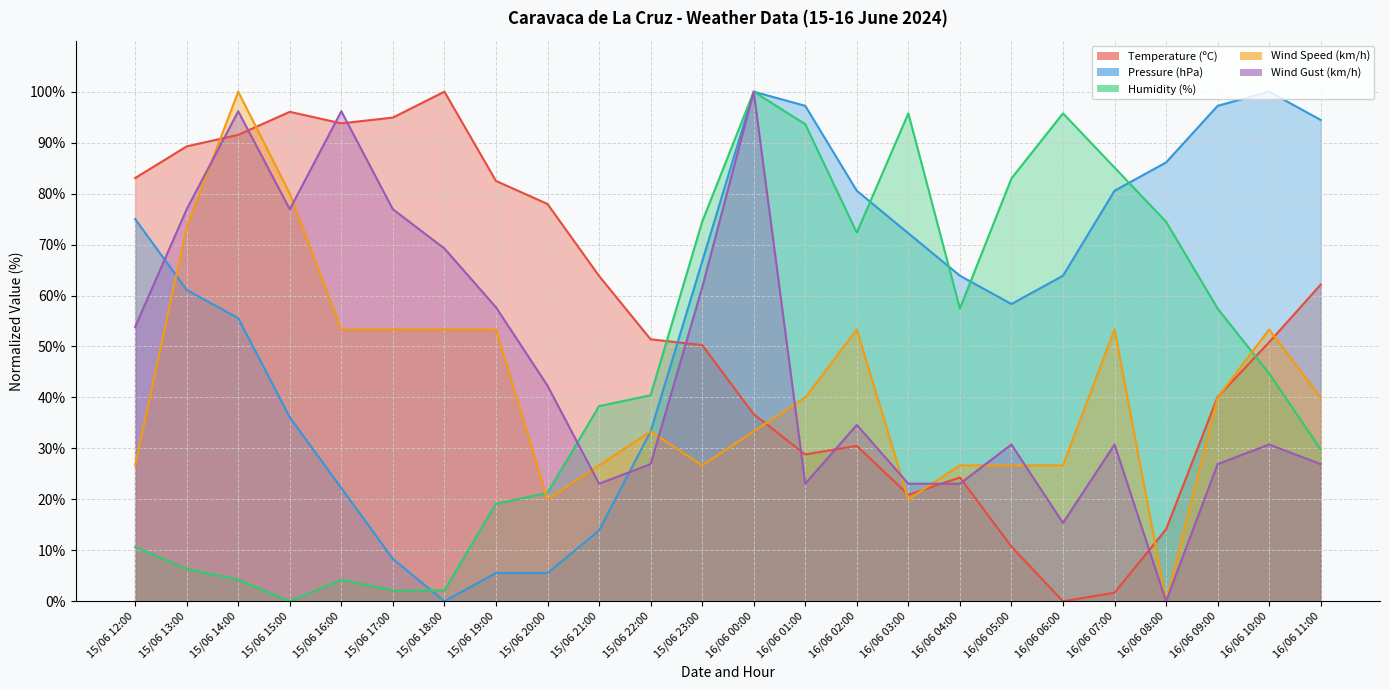

What is the maximum value for Pressure (hPa)?

100.0